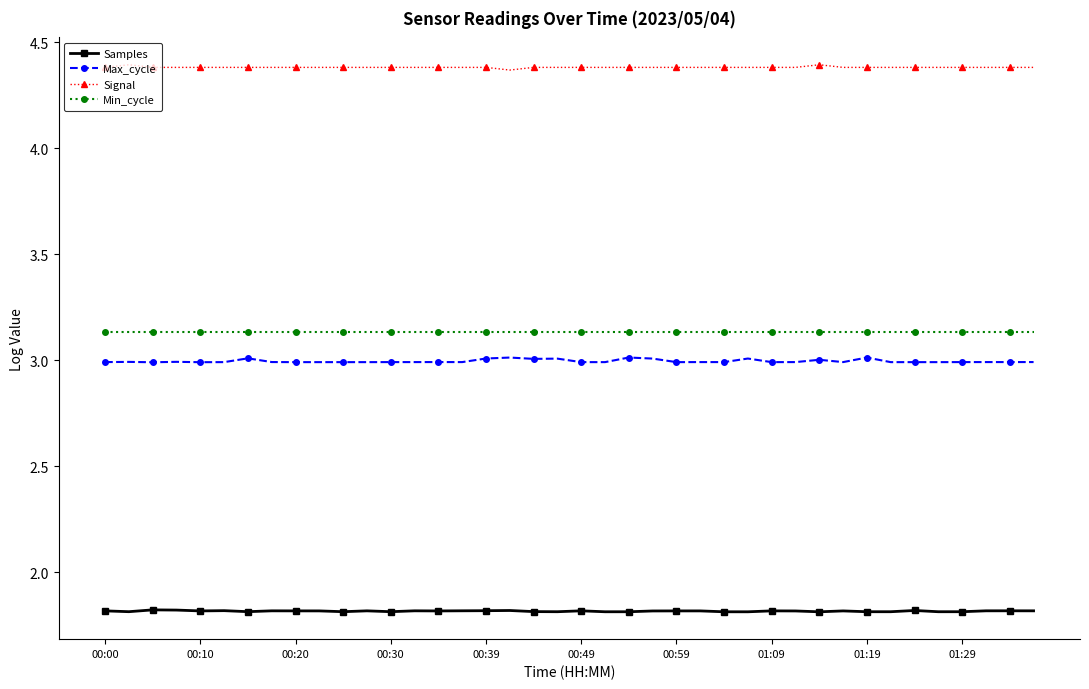

Rank the series by their maximum value, from highest to lowest.

Signal, Min_cycle, Max_cycle, Samples